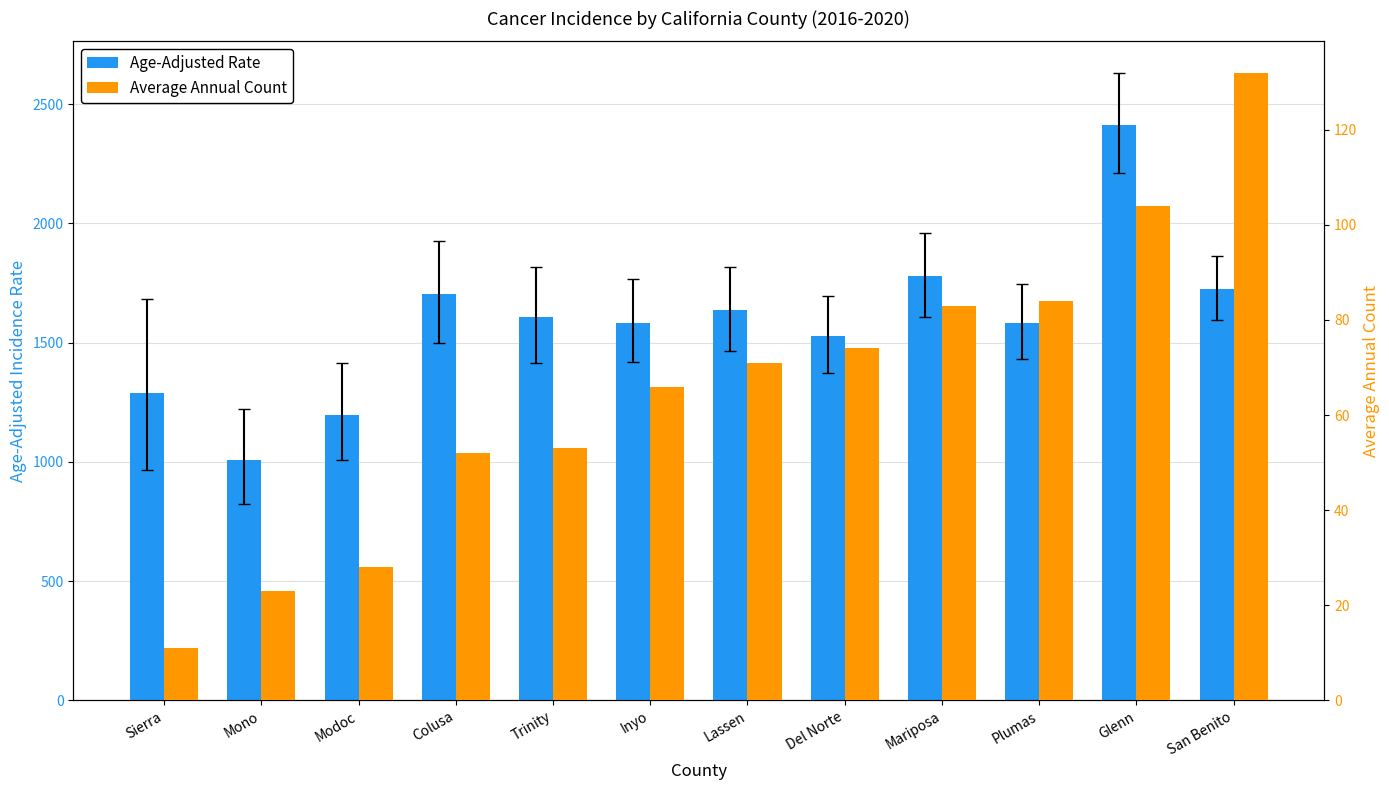

Is it true that Average Annual Count equals 53.0 at Trinity?

True